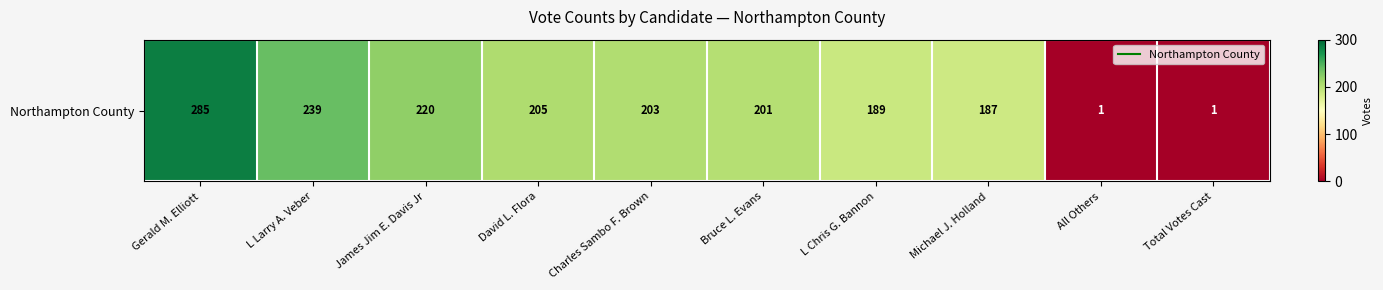

Which has a higher value, Bruce L. Evans or James Jim E. Davis Jr?

James Jim E. Davis Jr